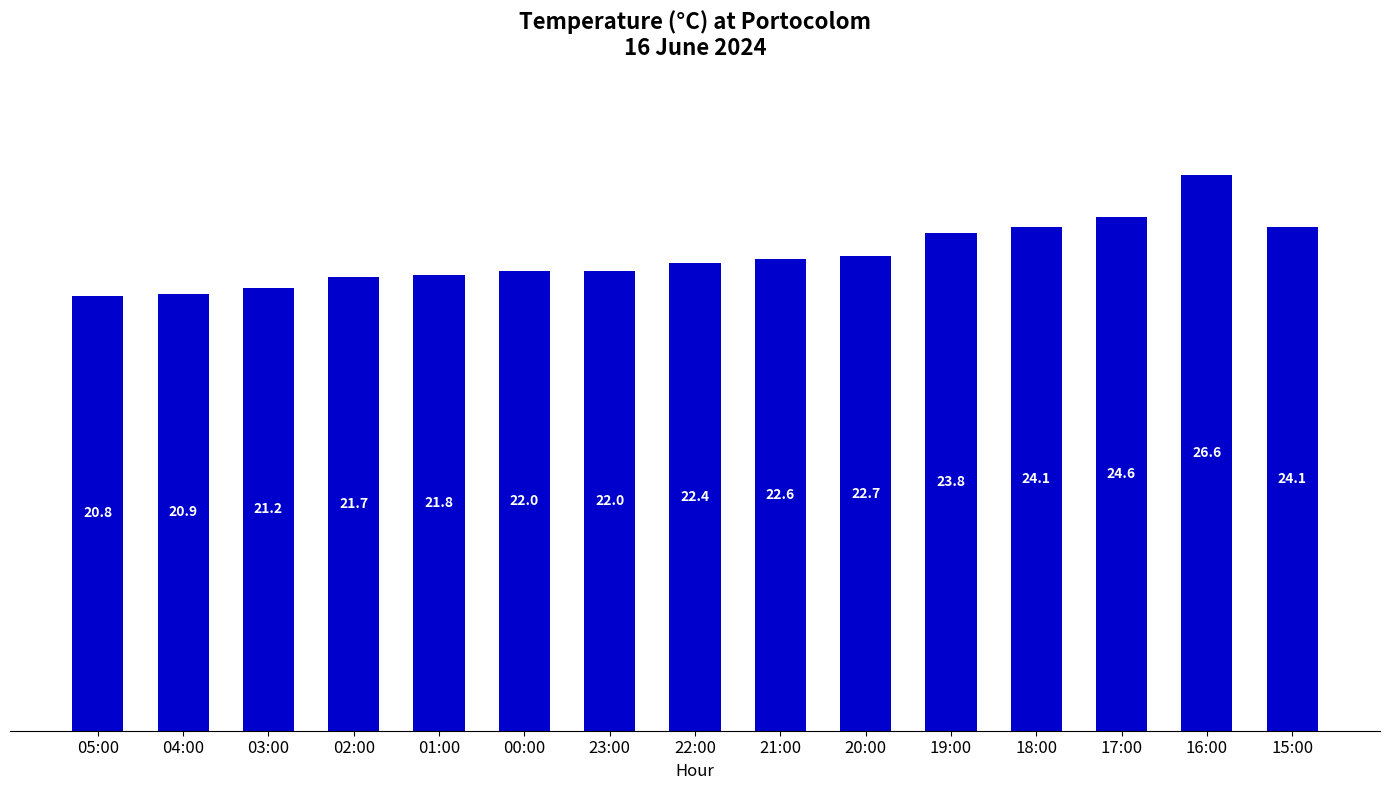

What is the label of the 11th bar from the left?

19:00